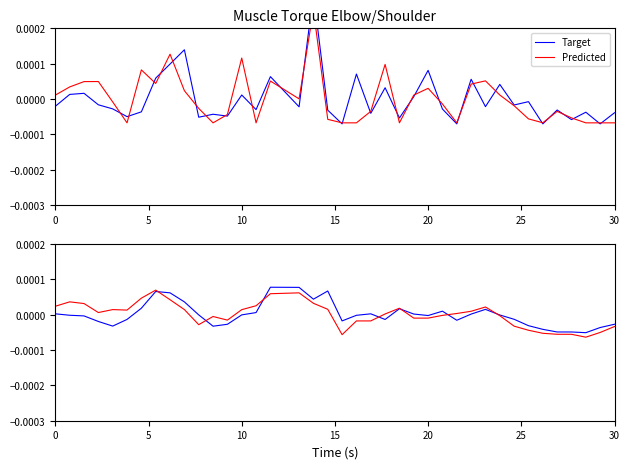

Is this an area chart (filled region under the line)?

No